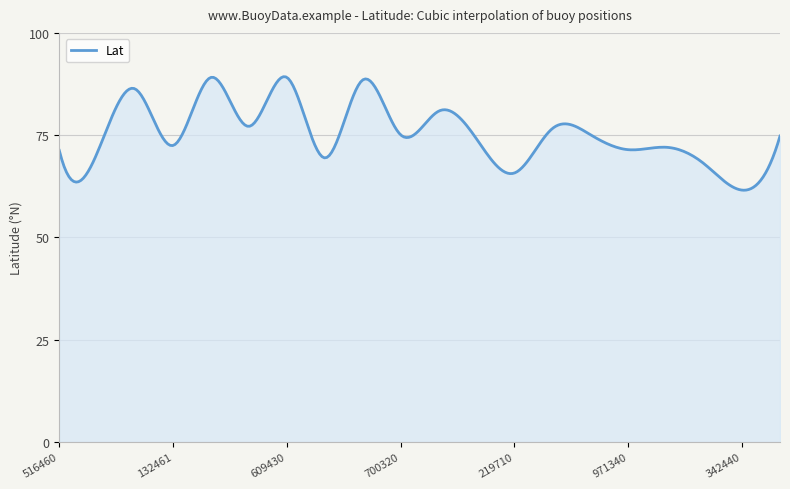

What is the minimum value shown in the chart?

61.5